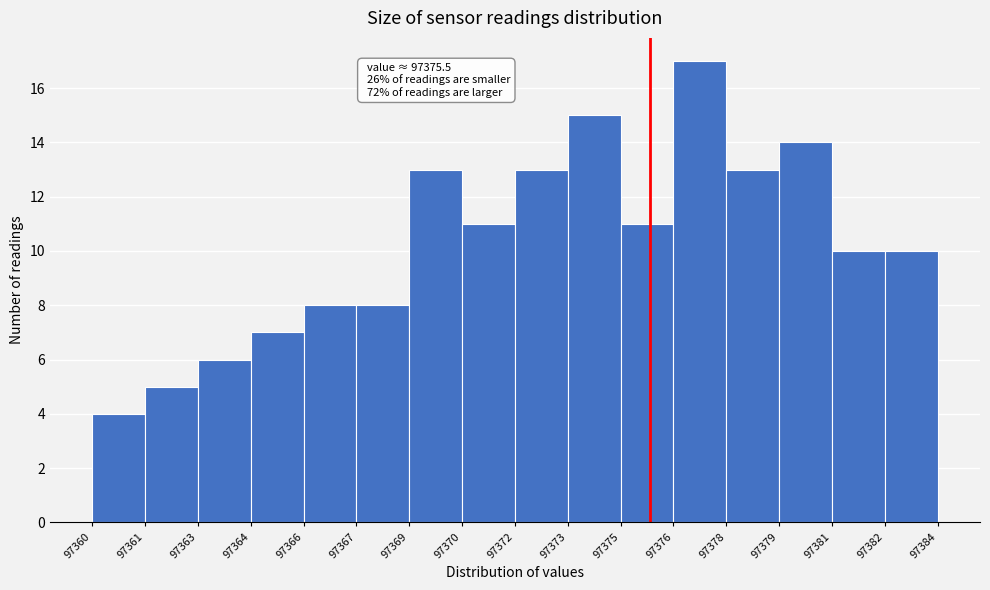

Reading left to right, extract all data points from this chart.

97360=4	97361=5	97363=6	97364=7	97366=8	97367=8	97369=13	97370=11	97372=13	97373=15	97375=11	97376=17	97378=13	97379=14	97381=10	97382=10